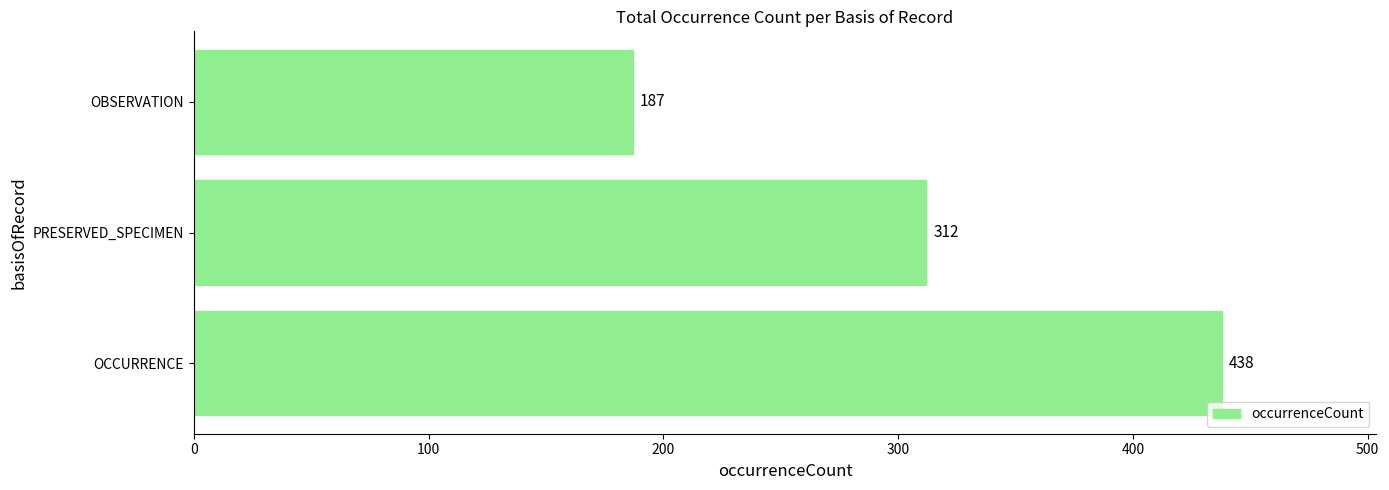

True or false: the data shows 321 at OBSERVATION.

False